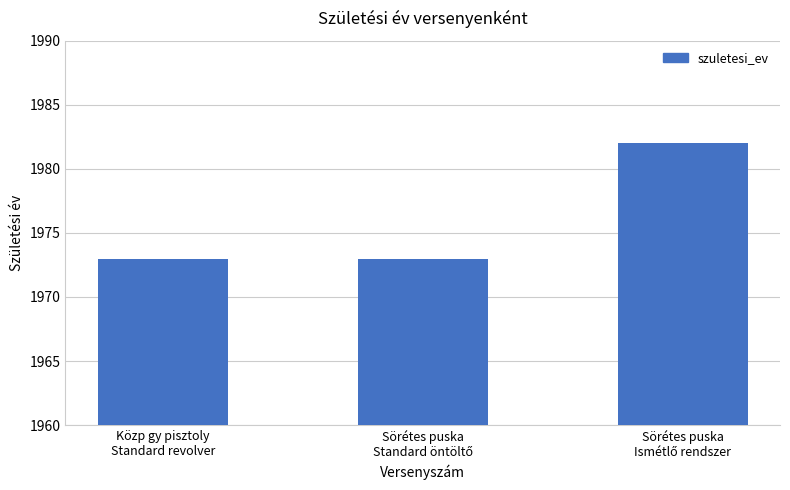

How many bars are there in total?

3